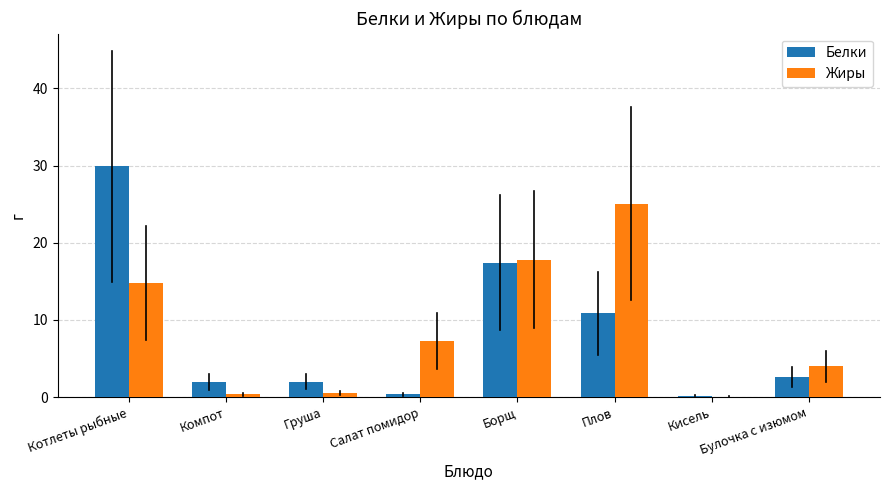

At which category is the sum across all series the highest?

Котлеты рыбные